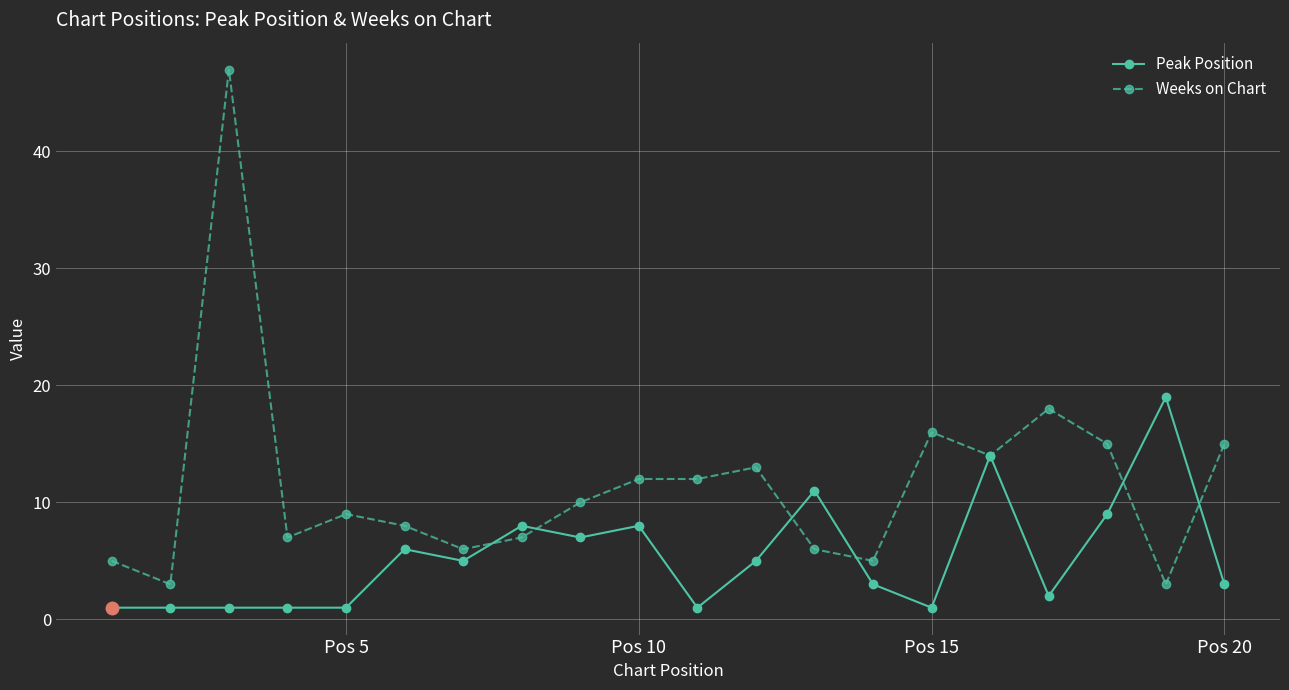

Which series has the largest range (max minus min)?

Weeks on Chart